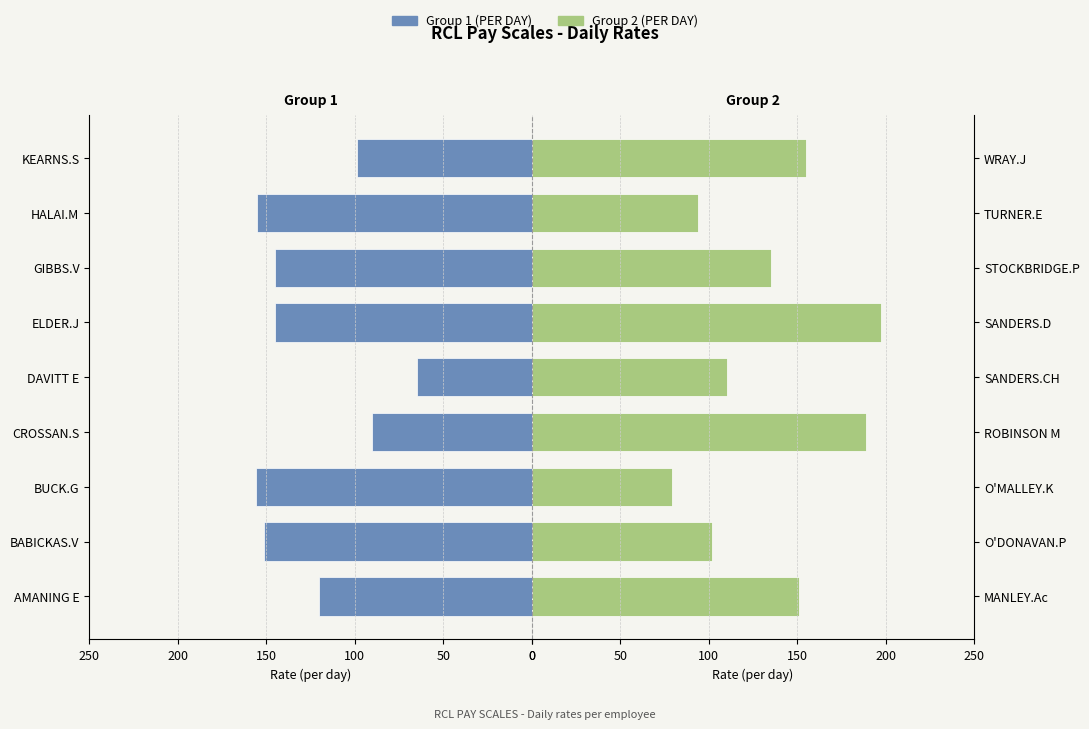

What is the minimum value for PER DAY (first group)?

65